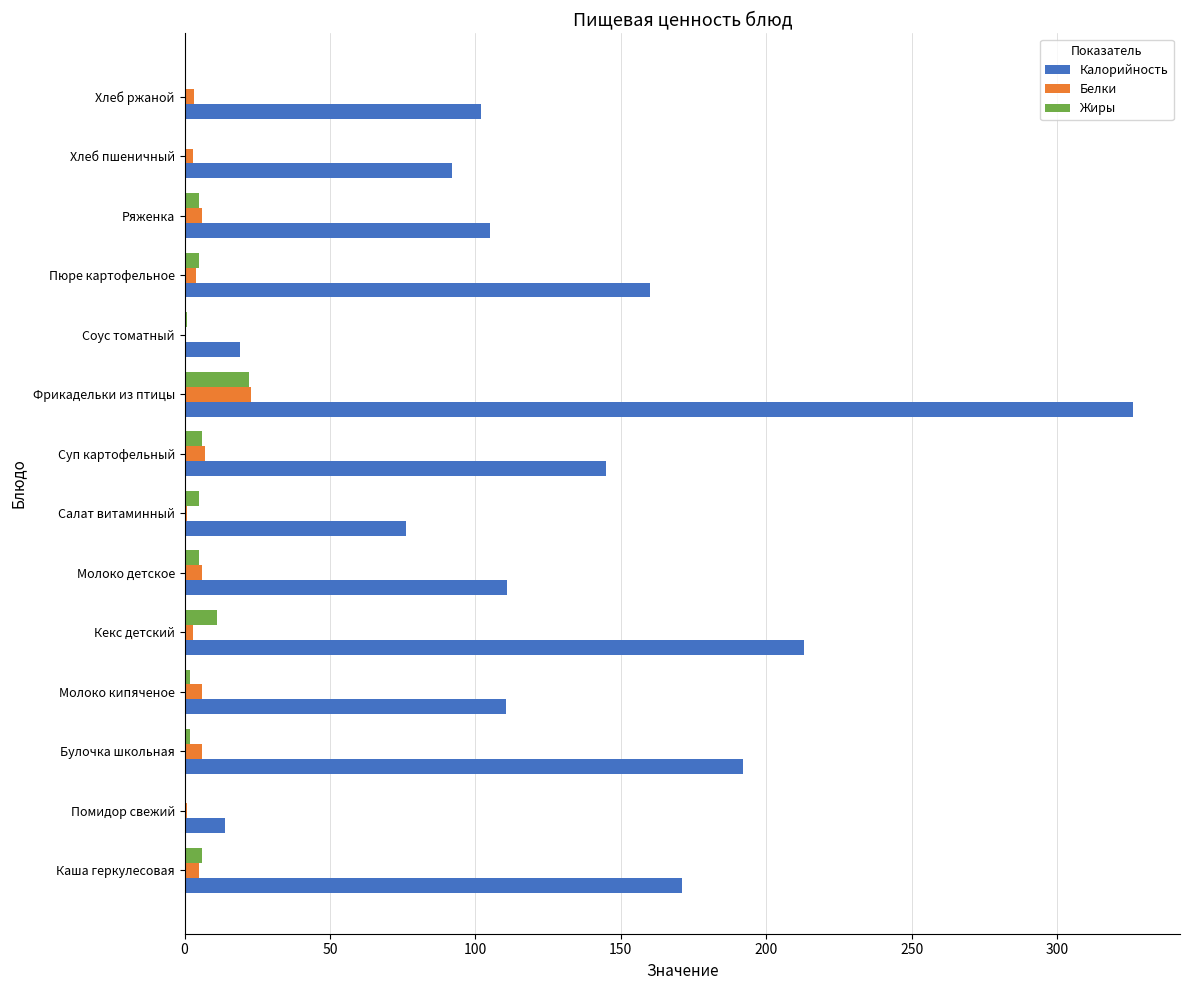

The value of Калорийность at Помидор свежий is 14.0. True or false?

True